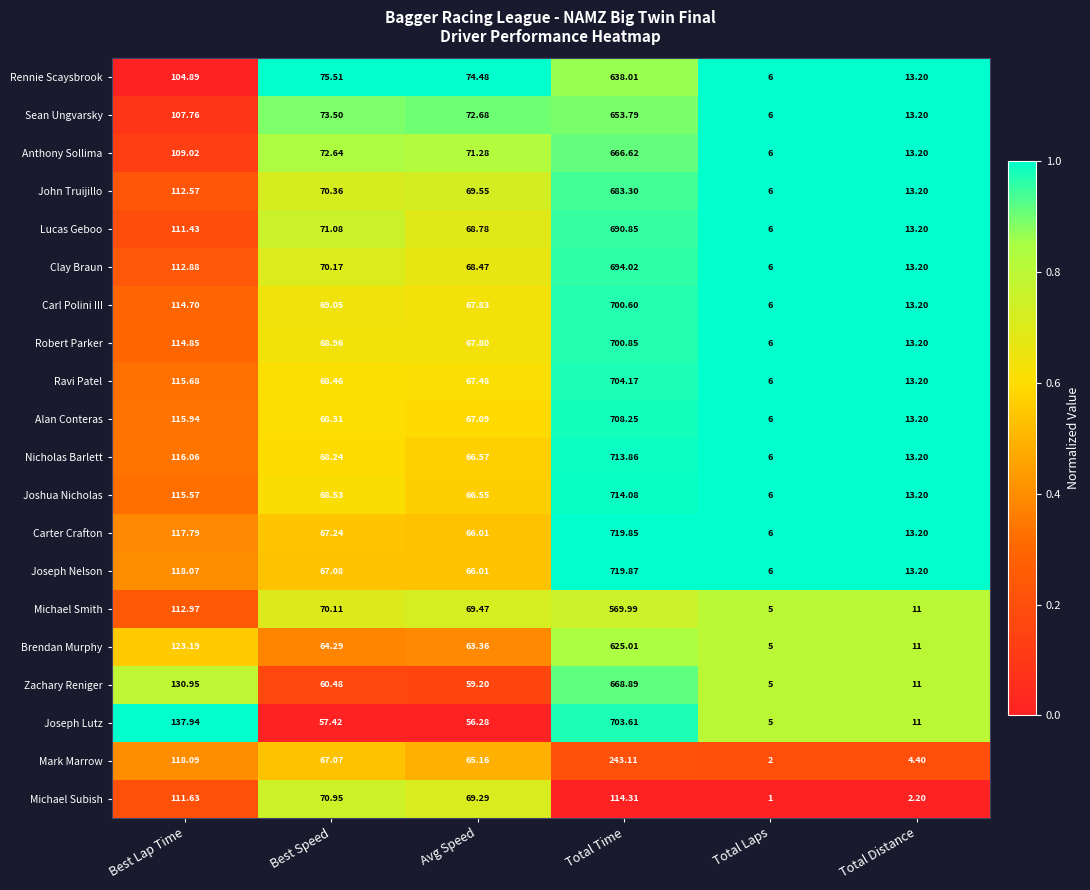

Rank the categories by Mark Marrow value from highest to lowest.

Total Time, Best Lap Time, Best Speed, Avg Speed, Total Distance, Total Laps